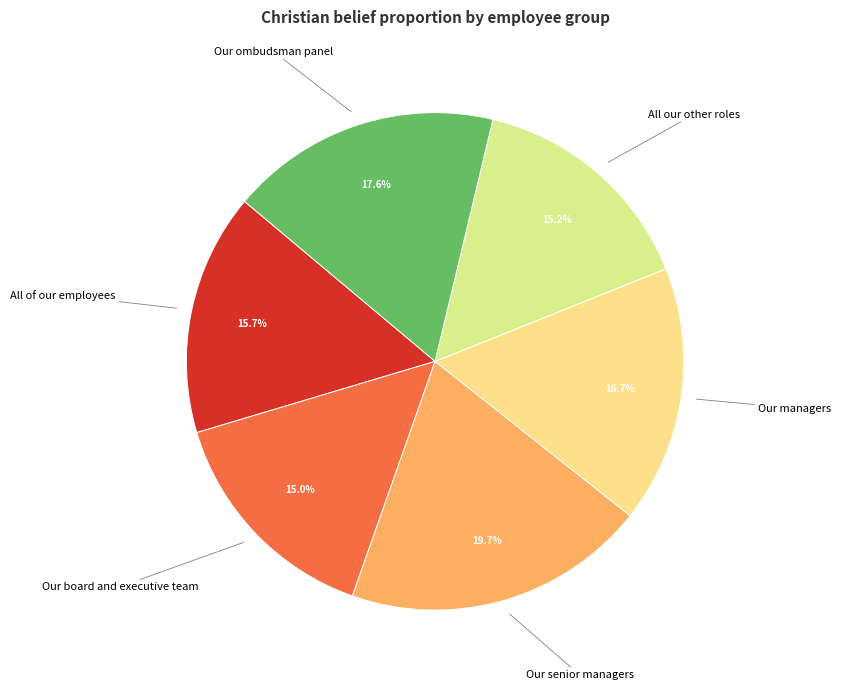

Which category has the biggest portion of the pie?

Our senior managers